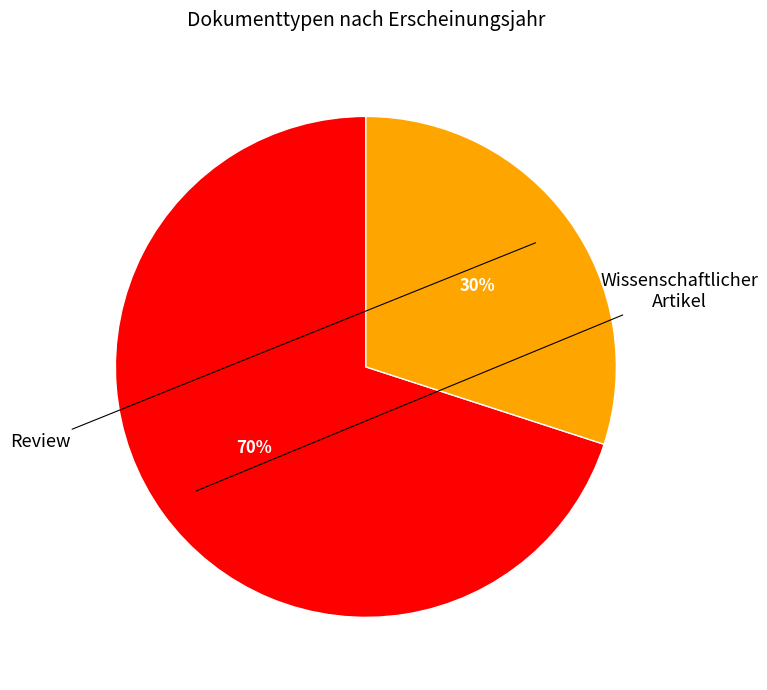

To the nearest percent, what is the difference between the largest and smallest slice percentages?

40%